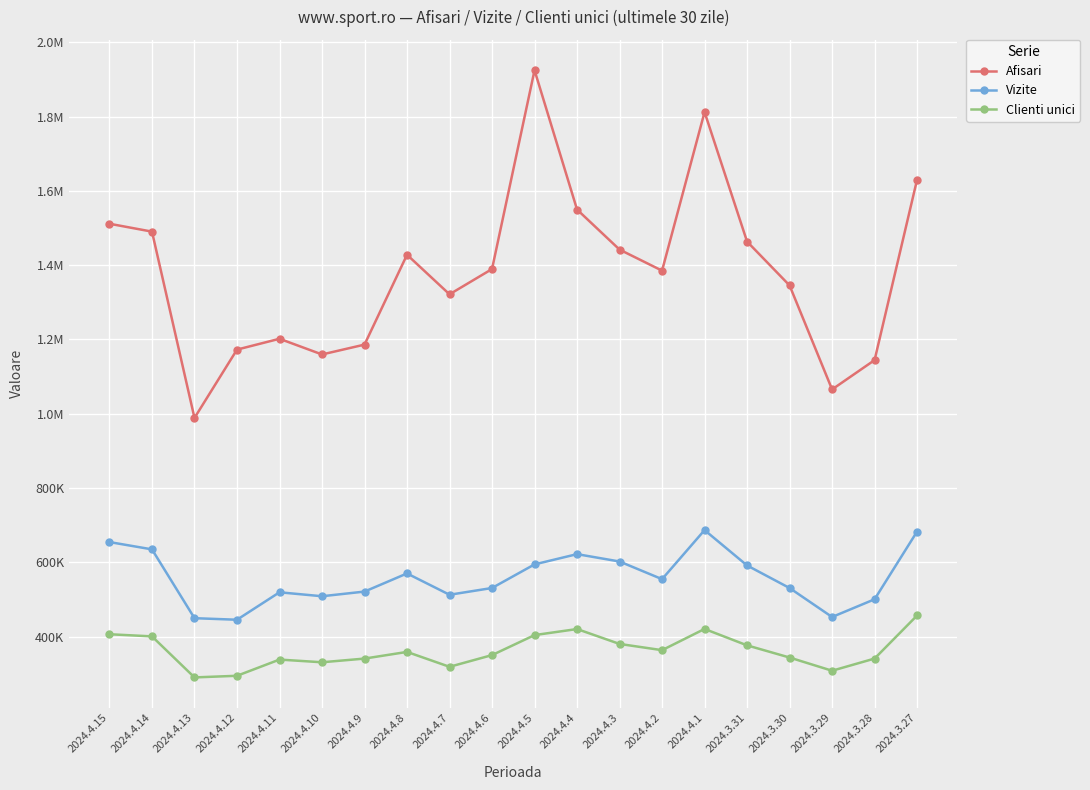

Does the chart have visible grid lines?

Yes